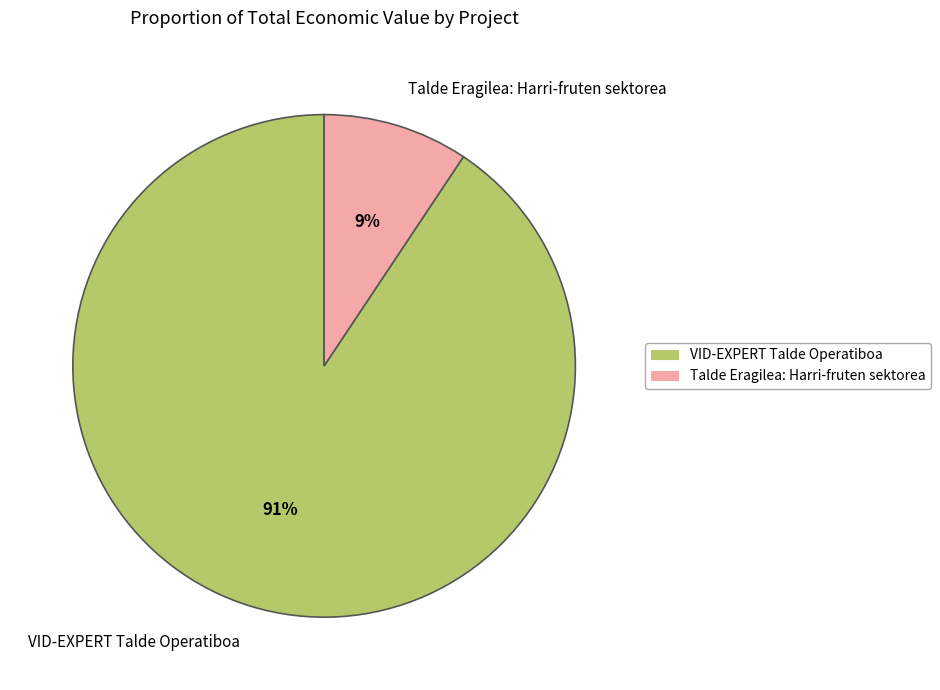

Between VID-EXPERT Talde Operatiboa and Talde Eragilea: Harri-fruten sektorea, which is larger?

VID-EXPERT Talde Operatiboa